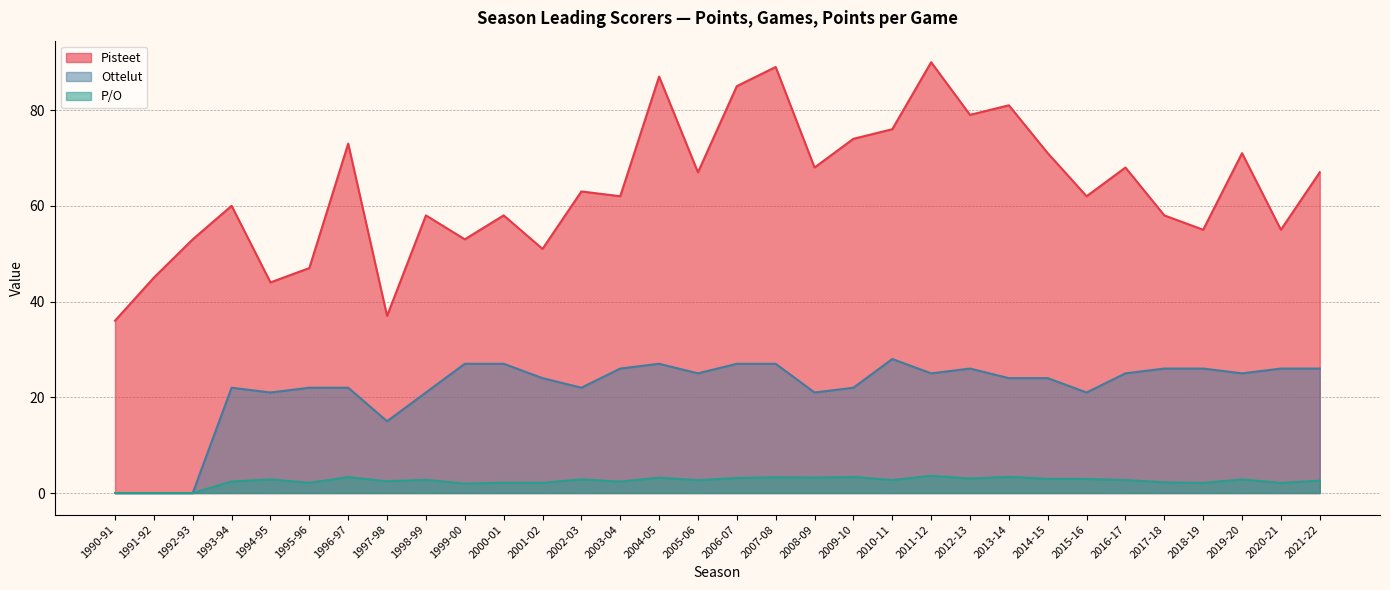

In P/O, how many points are higher than both neighbors (excluding endpoints)?

11